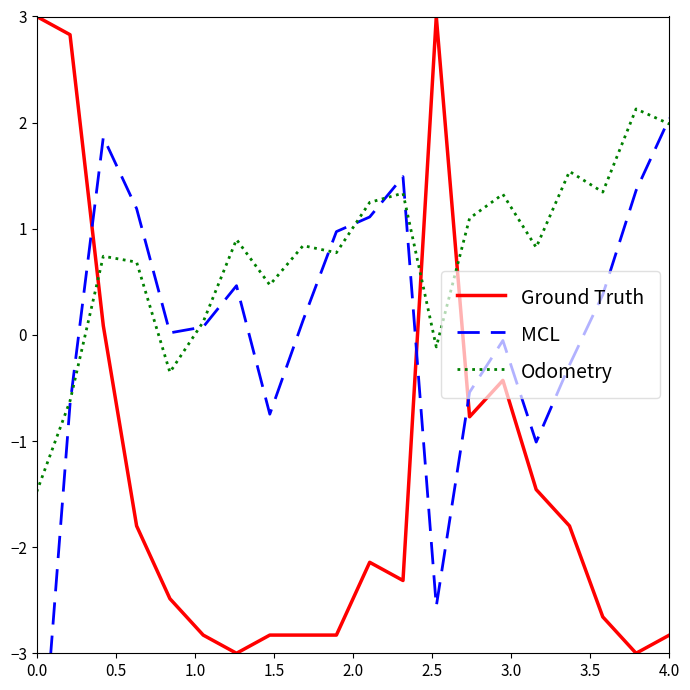

True or false: Ground Truth has a value of -2.8 at 4.0.

True